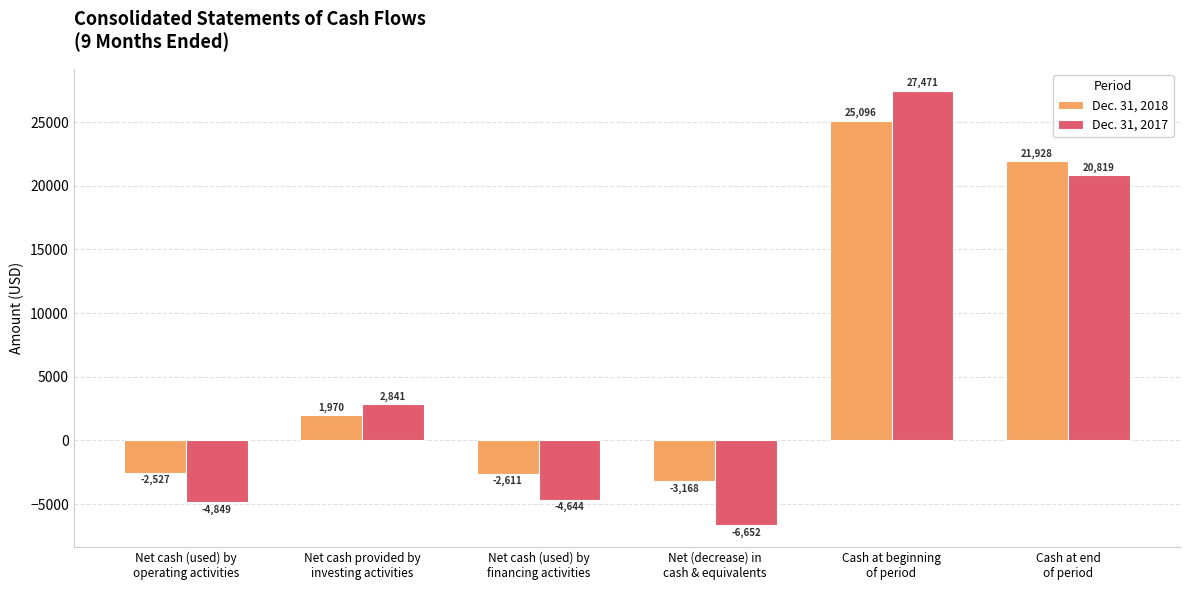

The value of Dec. 31, 2017 at Net (decrease) in
cash & equivalents is -6652. True or false?

True